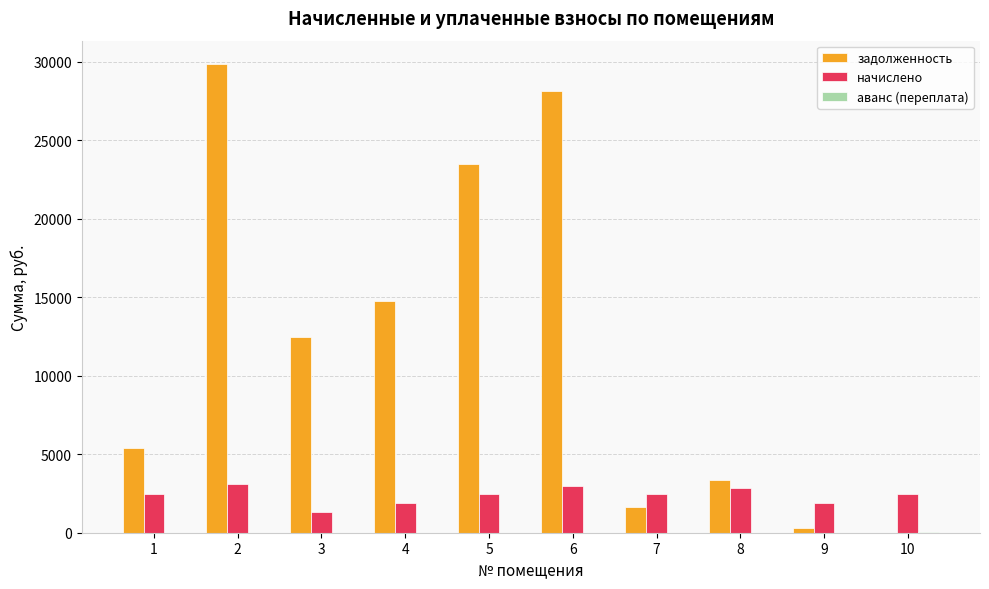

What value does the задолженность series have at 2?

29852.8